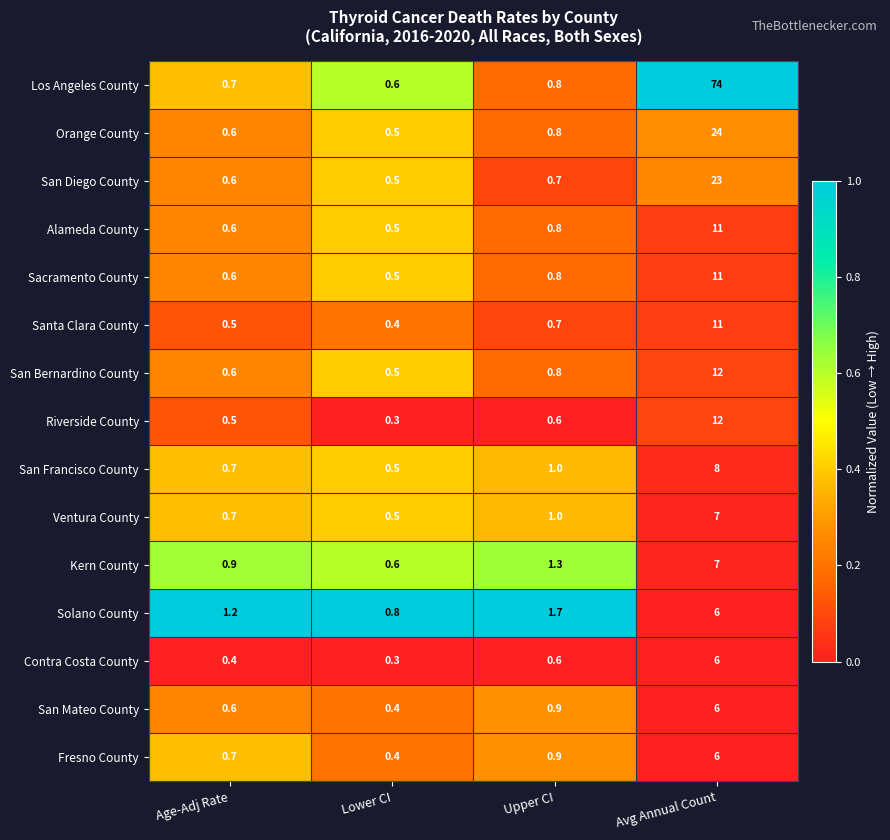

The value of Riverside County at Lower CI is 0.3. True or false?

True